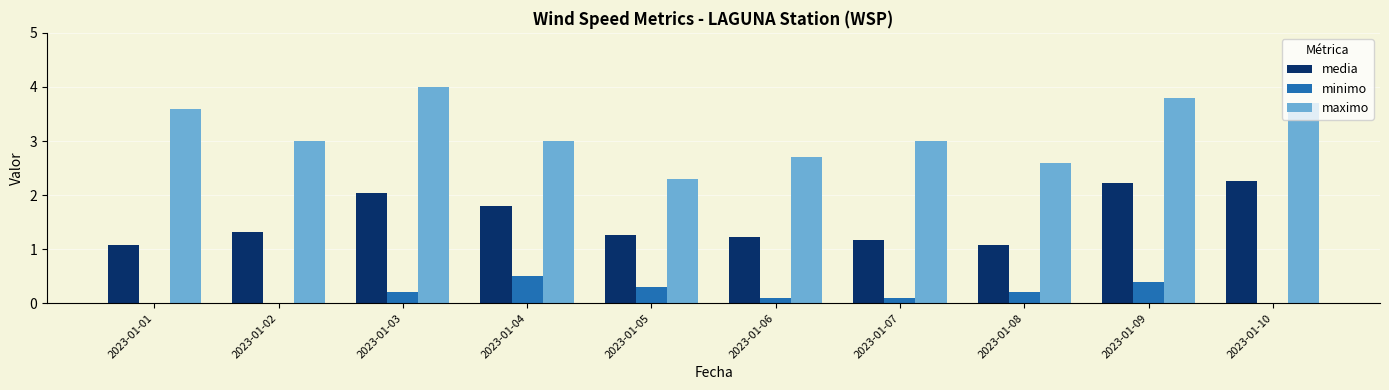

The minimo series shows 0.4 at 2023-01-09. True or false?

True